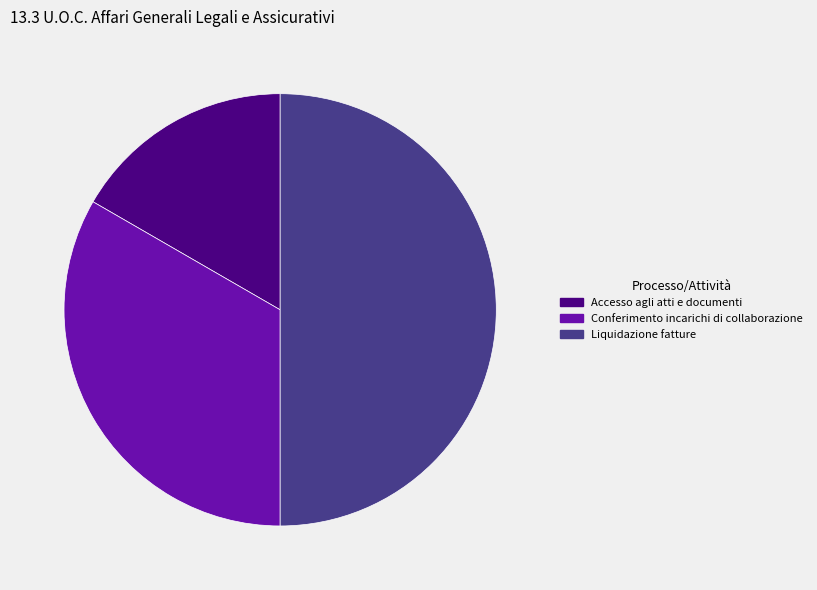

How many segments does this pie chart have?

3